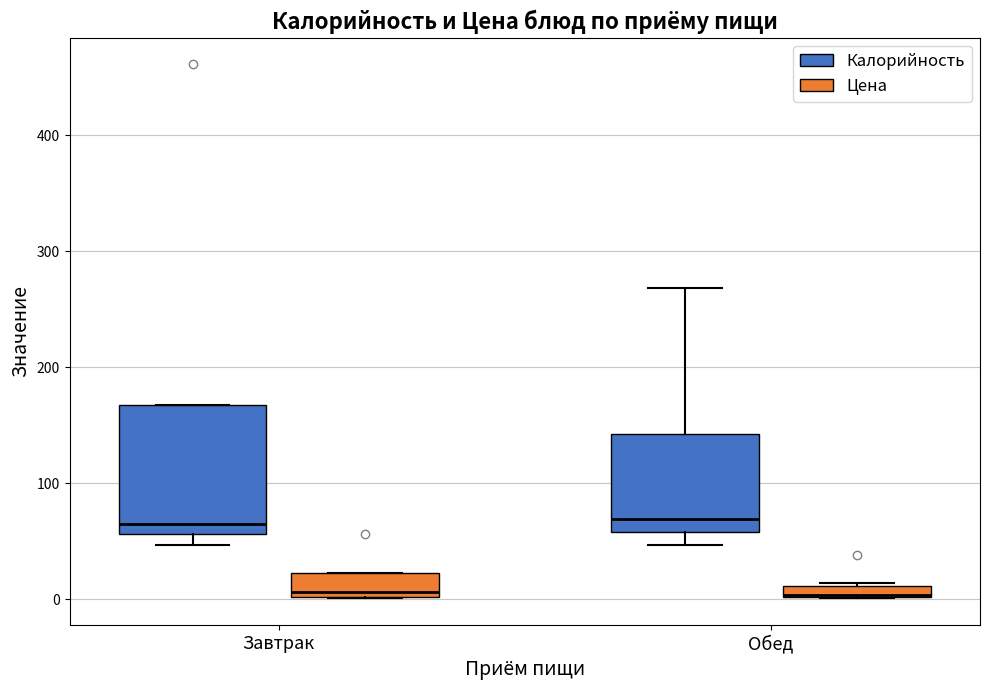

Where is the lower edge of the box for Завтрак (Калорийность) on the y-axis? The values are not printed on the chart, so give them approximately, as read against the axis.

60